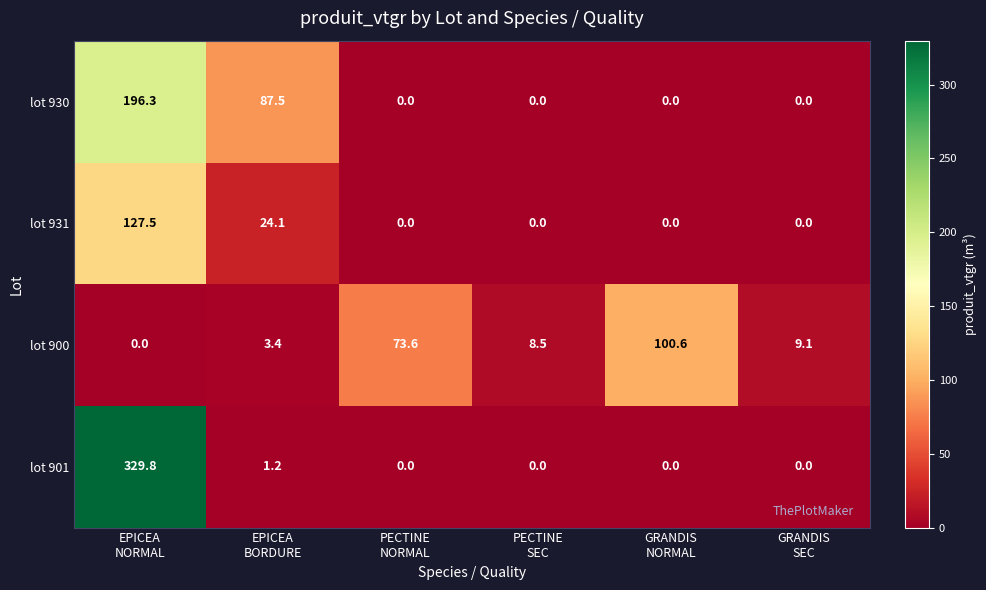

Reading left to right, what are all the values shown in this chart?

lot 930: 196.3	87.5	0.0	0.0	0.0	0.0
lot 931: 127.5	24.1	0.0	0.0	0.0	0.0
lot 900: 0.0	3.4	73.6	8.5	100.6	9.1
lot 901: 329.8	1.2	0.0	0.0	0.0	0.0